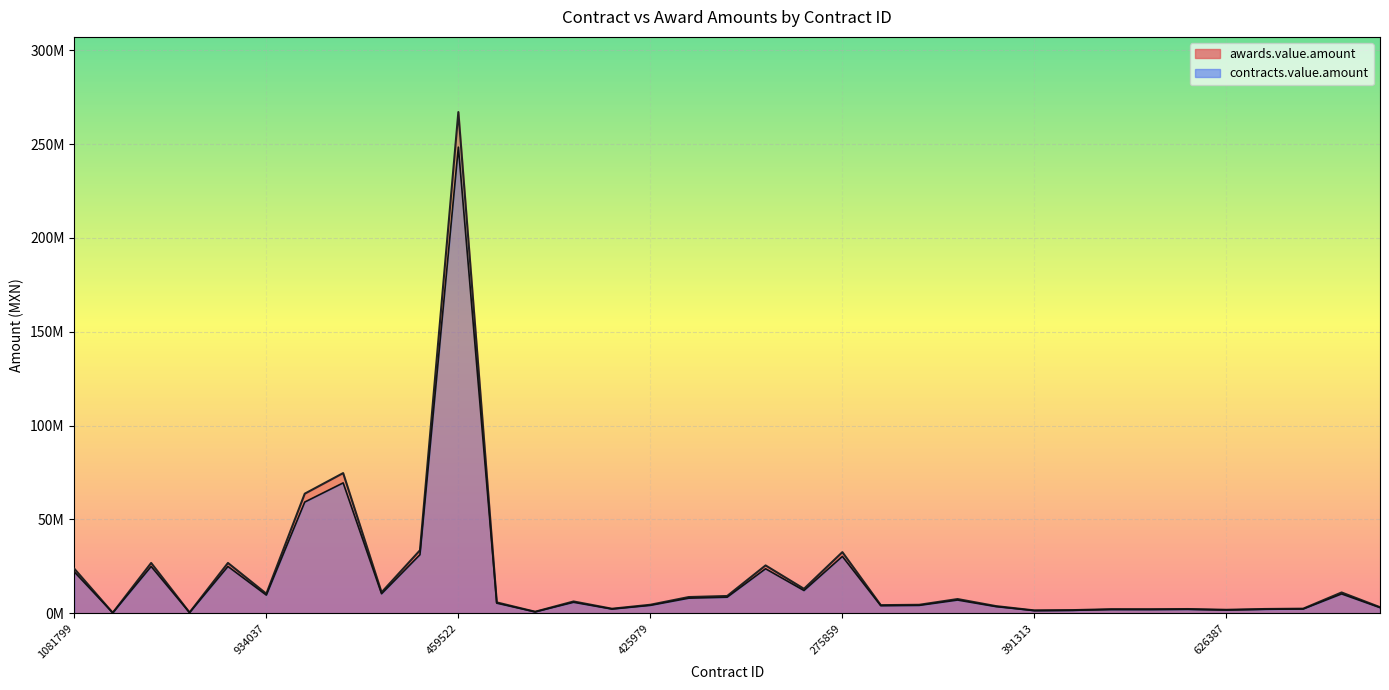

How many lines are shown in the chart?

2